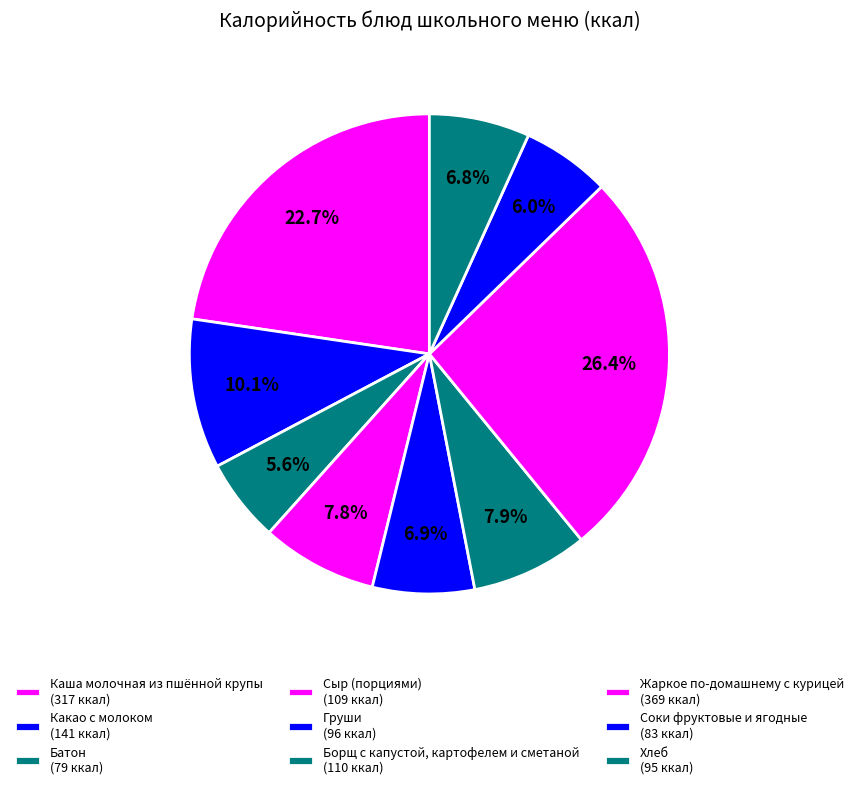

Approximately how many times larger is the value at Борщ с капустой, картофелем и сметаной compared to Соки фруктовые и ягодные?

1.3